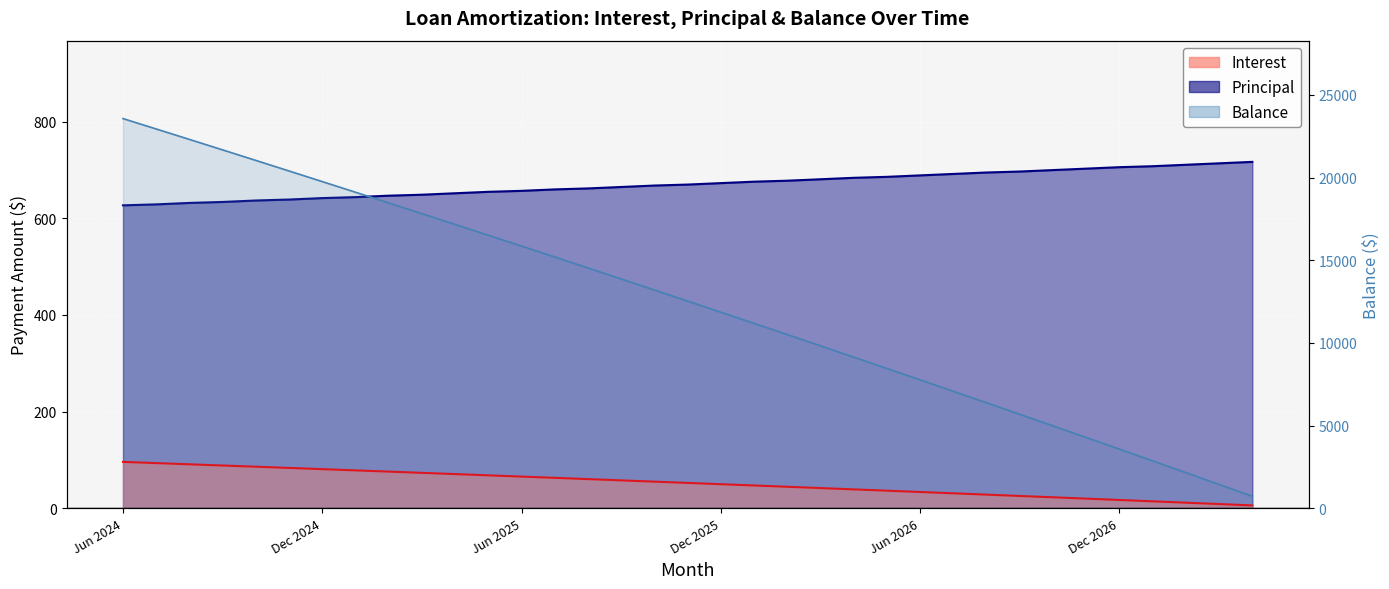

What is the value of the Principal line point at the 12th from the left?

655.0